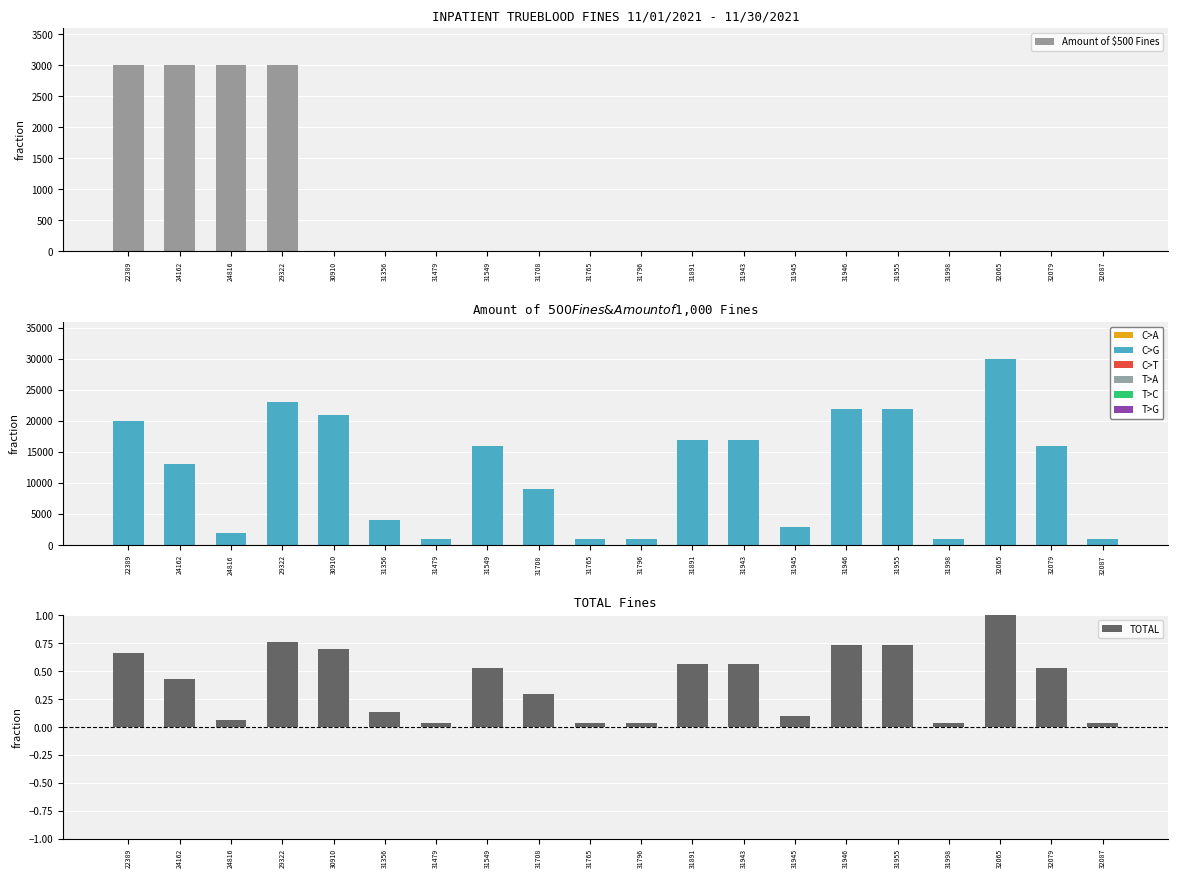

What is the sum of the Amount of $500 Fines values at 32079 and 29322?

3000.0